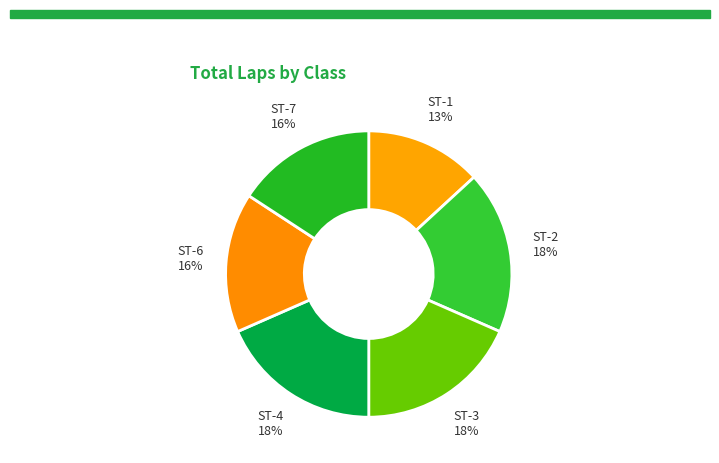

How many segments does this pie chart have?

6